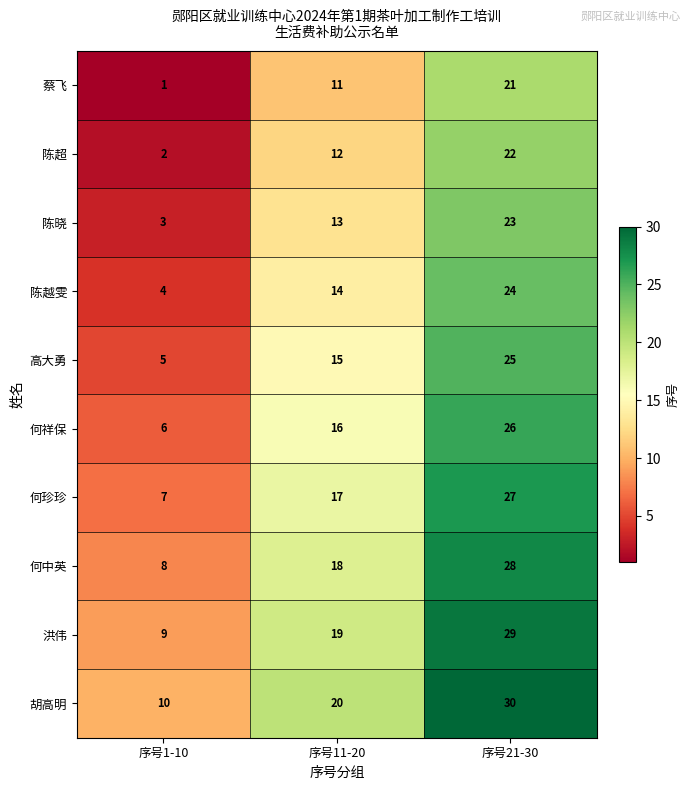

Where is 胡高明 nearest to the value 20?

序号11-20